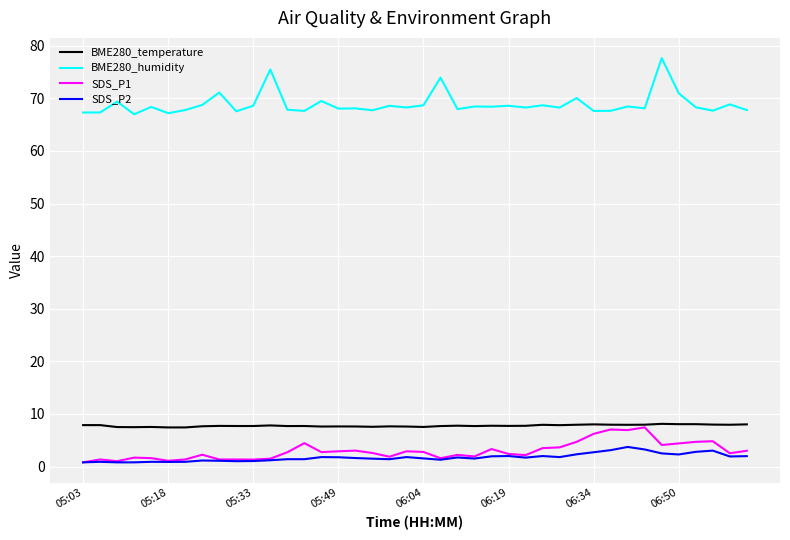

What is the difference between the second highest and minimum values in the BME280_temperature series?

0.6